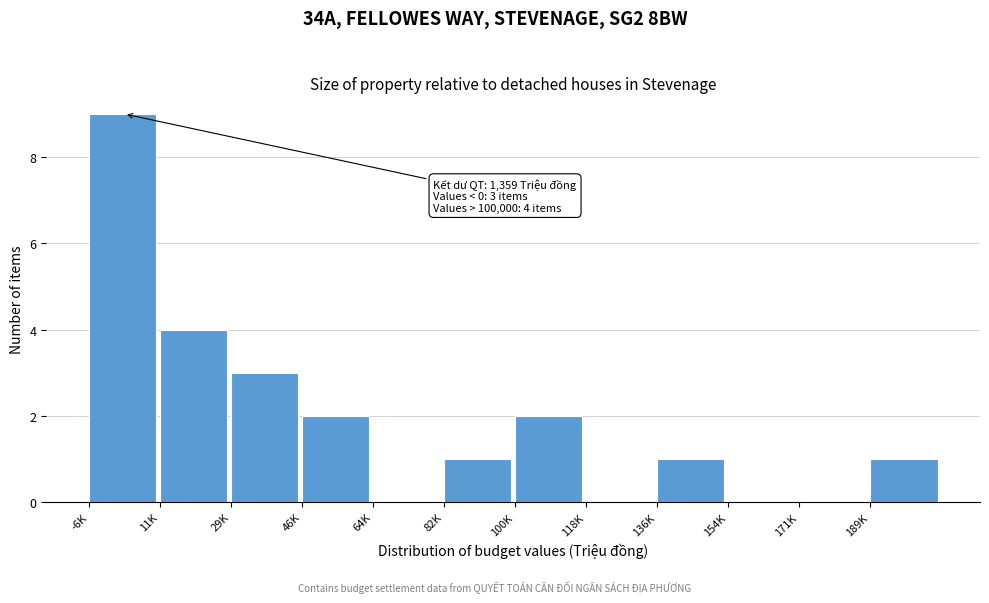

Reading right to left, list all the values displayed in this chart.

189K=1	171K=0	154K=0	136K=1	118K=0	100K=2	82K=1	64K=0	46K=2	29K=3	11K=4	-6K=9